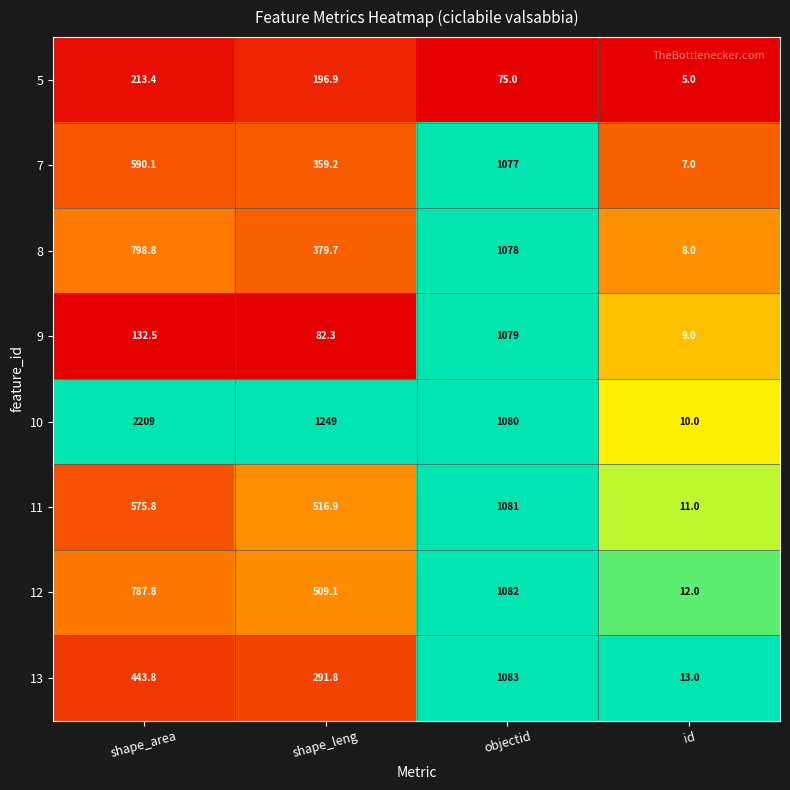

What is the total value across all series at objectid?

7635.0